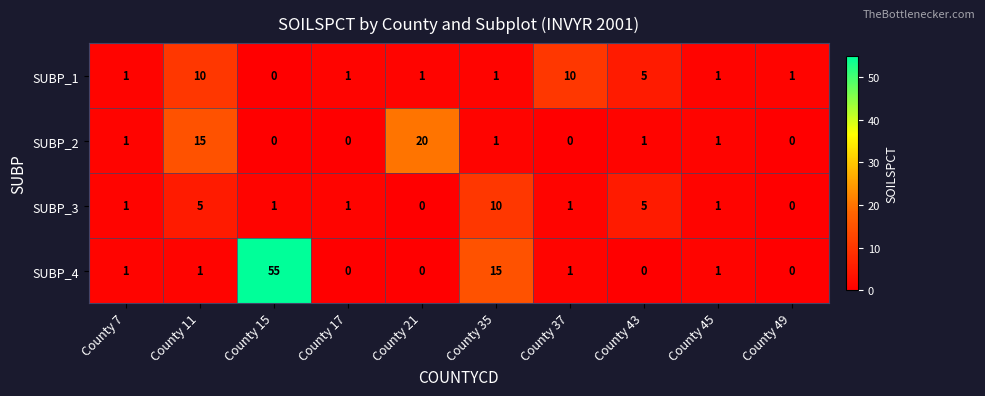

How many values in the SUBP_3 series are below 1?

2